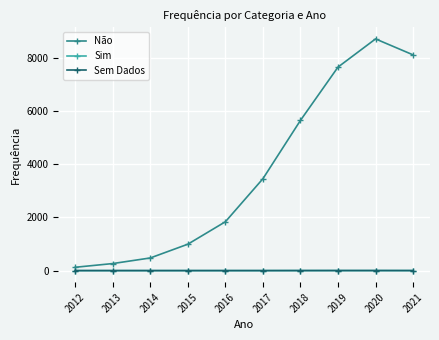

Which series has the largest total across all categories?

Não